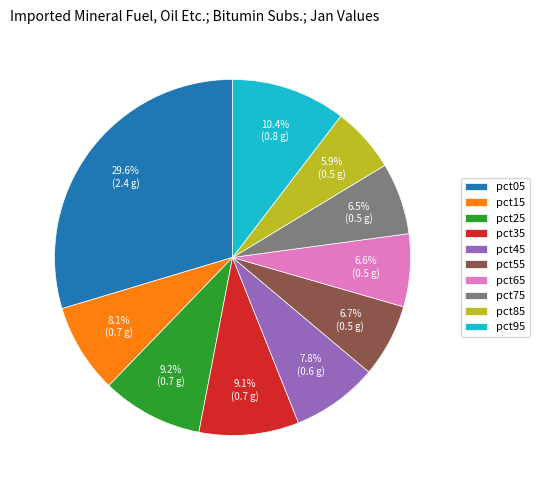

Do pct55 and pct95 together represent more than half of the pie?

No